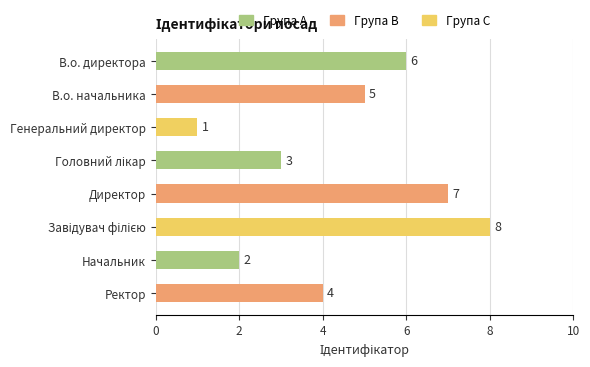

What is the maximum value shown in the chart?

8